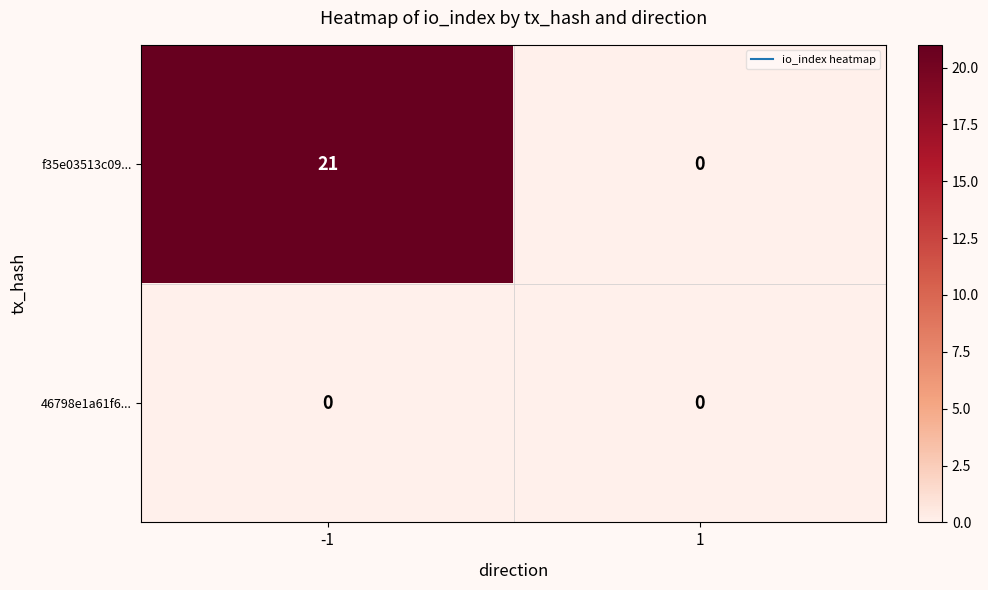

Rank the series by their average value, from highest to lowest.

f35e03513c09..., 46798e1a61f6...